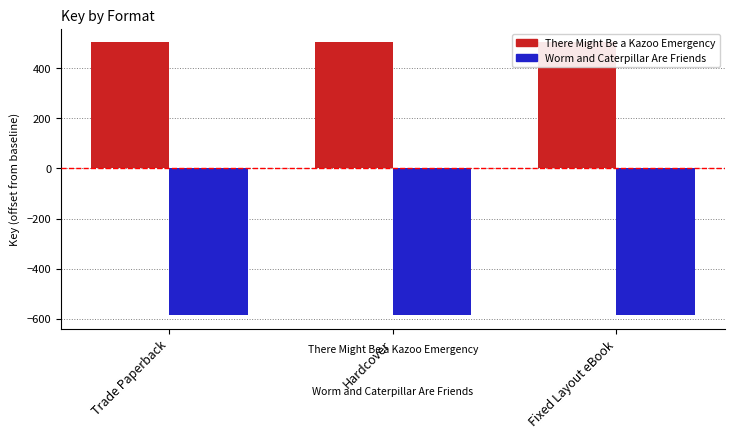

How many bars are there in total?

6